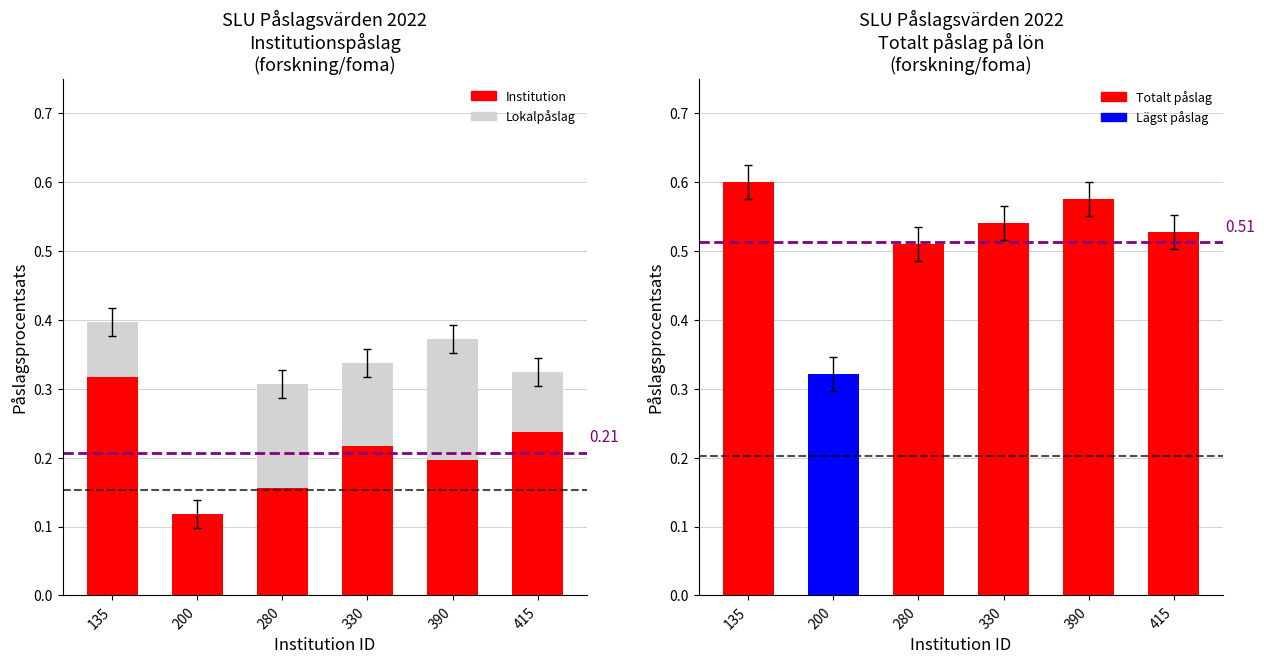

At how many categories does at least one series exceed 0?

6